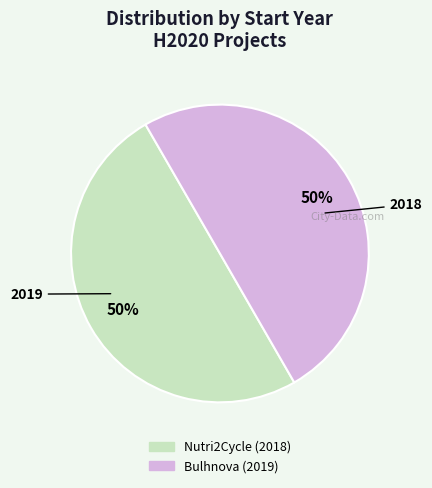

The Bulhnova (2019) slice represents 50% of the pie. True or false?

True